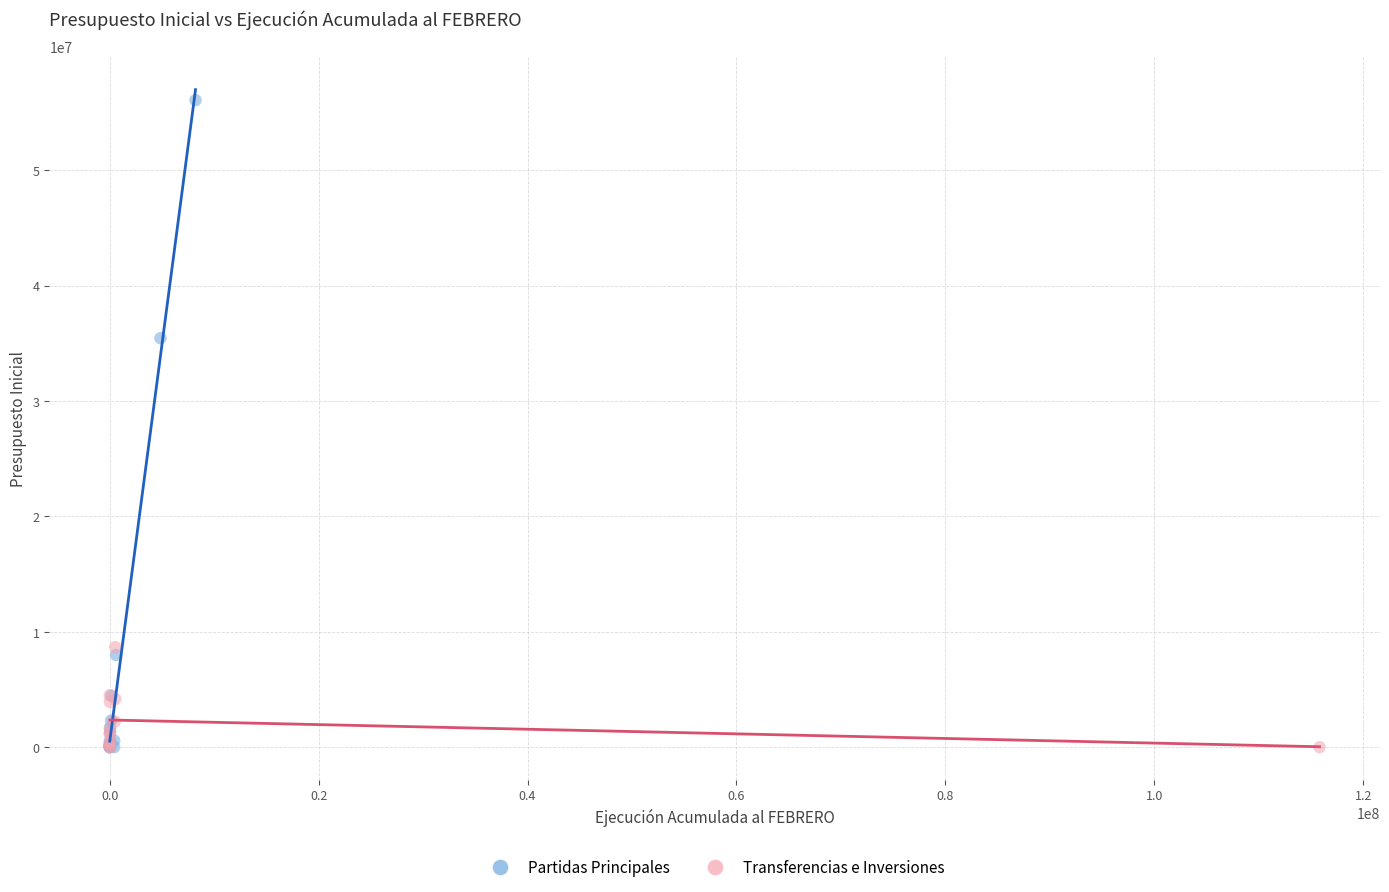

Which series reaches the maximum Y coordinate?

Partidas Principales